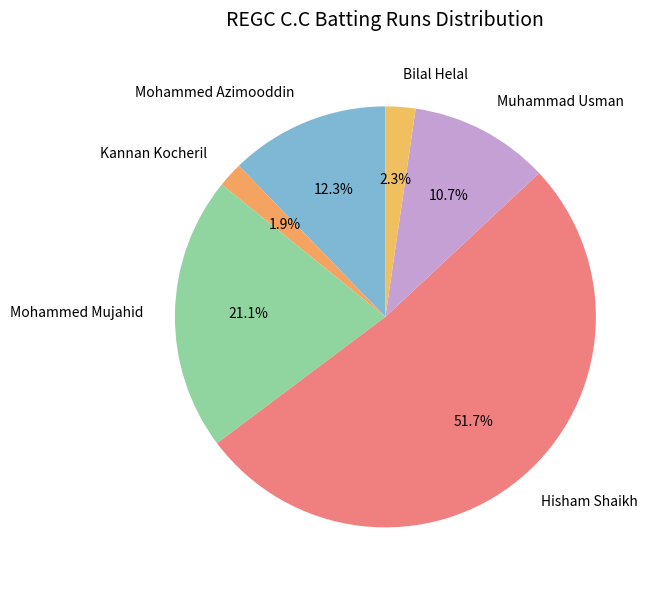

What portion of the pie excludes Mohammed Azimooddin?

87.7%